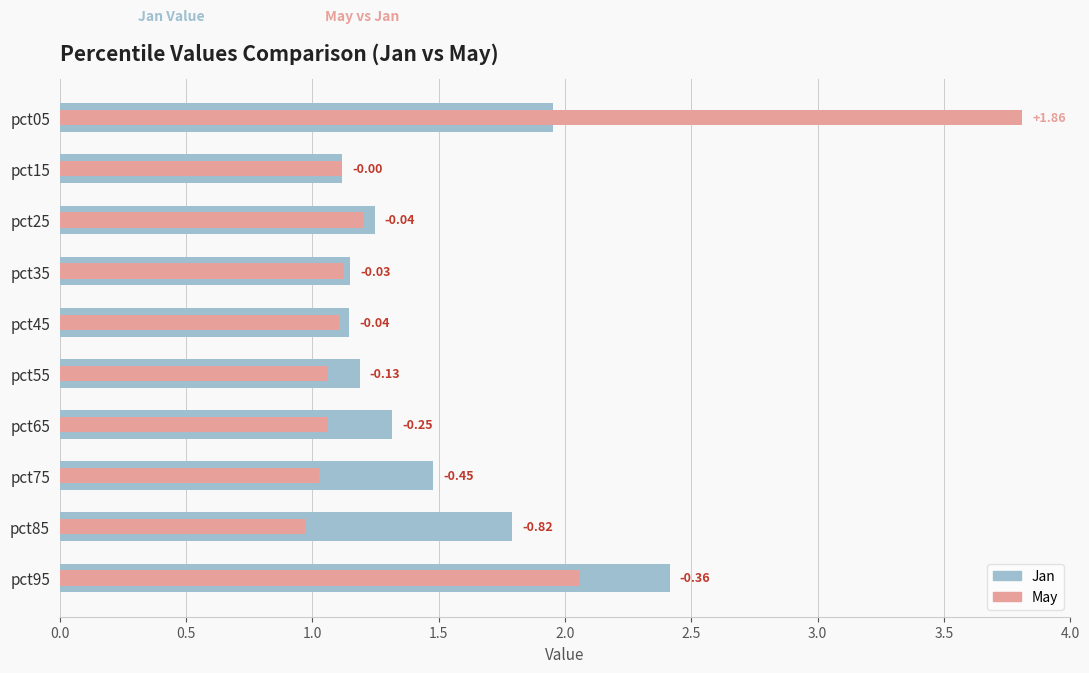

What is the smallest value displayed?

1.0